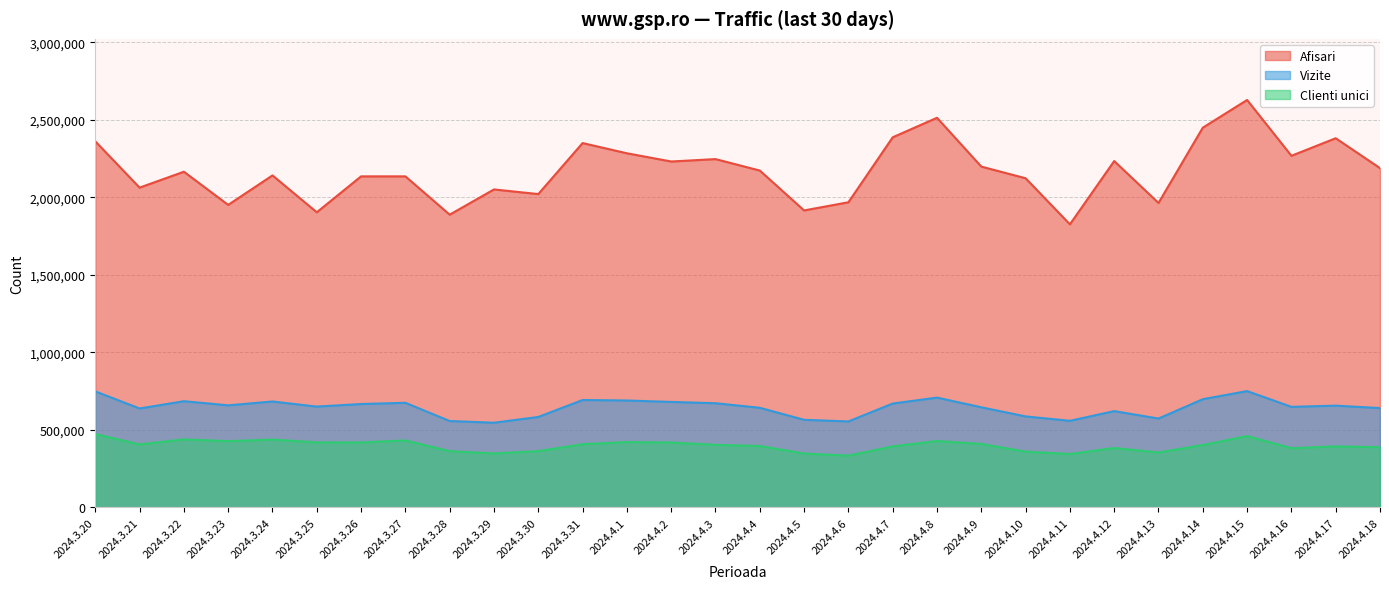

At which category is the sum across all series the highest?

2024.4.15